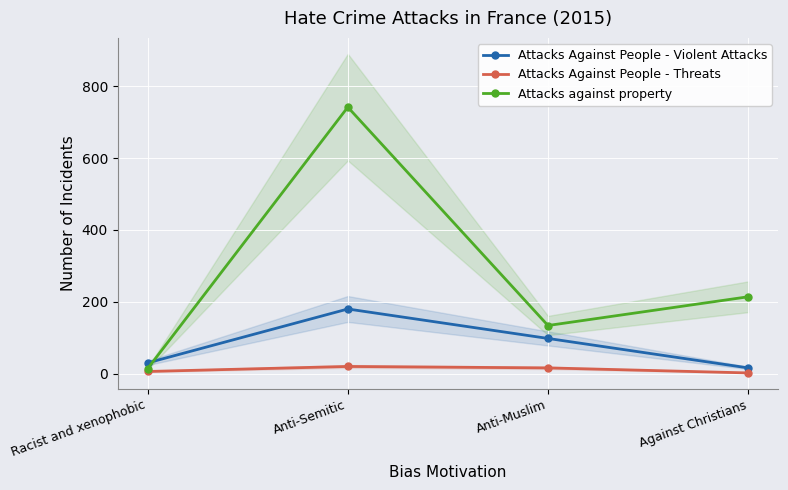

At which category is the sum across all series the highest?

Anti-Semitic